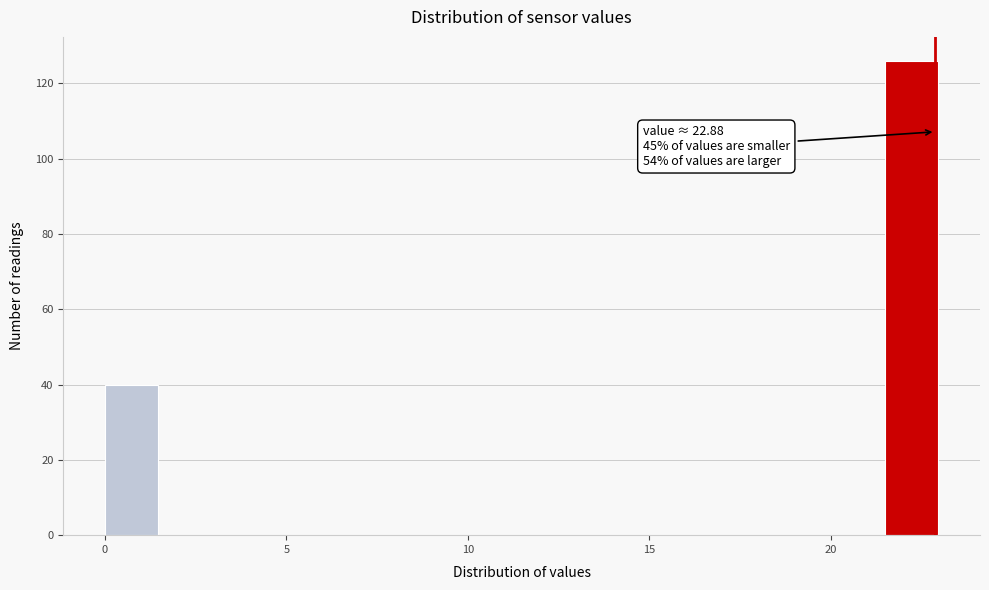

Read against the x-axis, roughly where is the centre of the tallest bar?

22.0